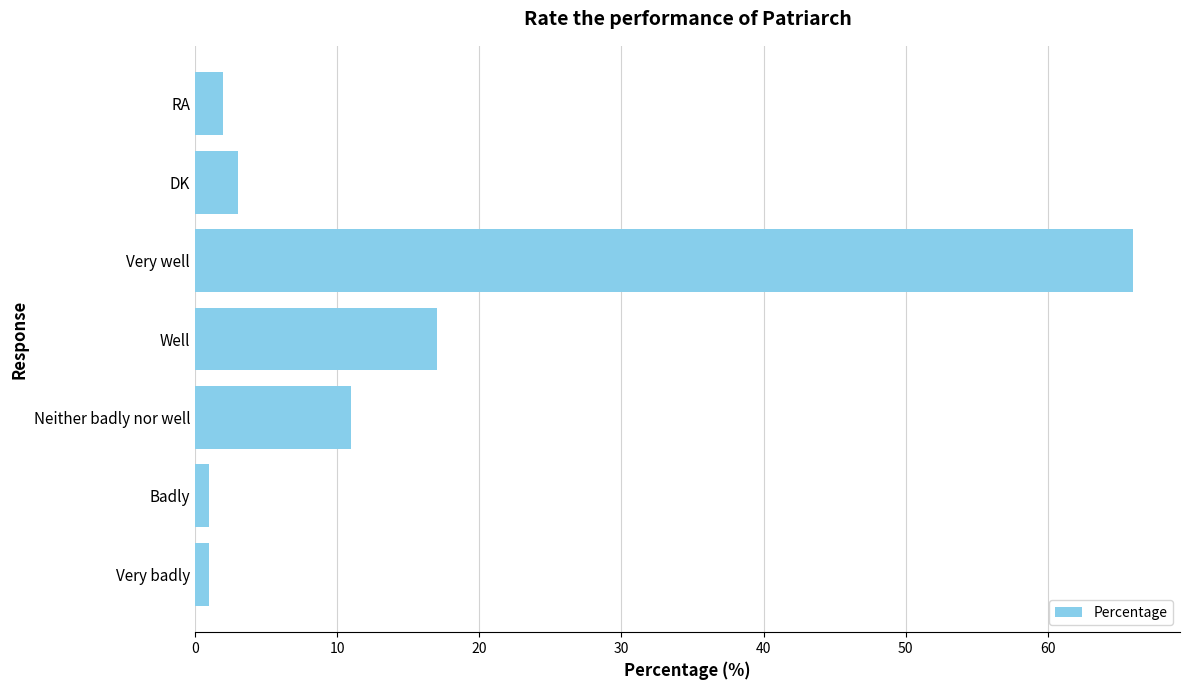

What is the maximum value shown in the chart?

66